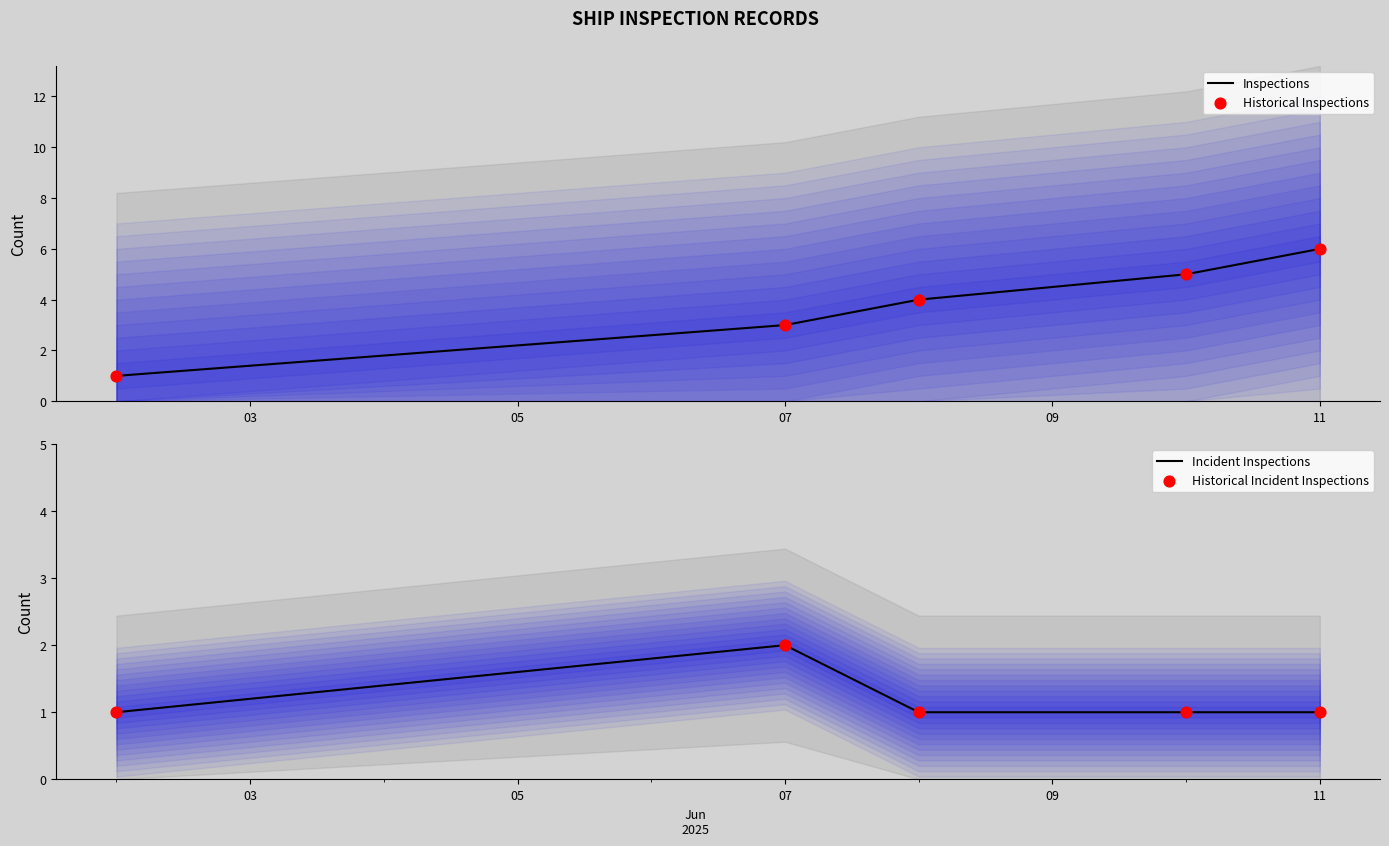

Which series contains the lowest Y value?

Inspections